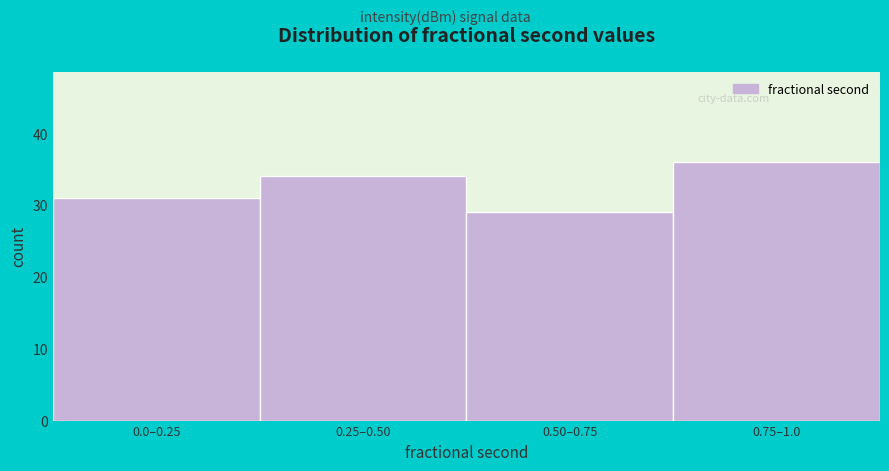

Reading right to left, extract all data points from this chart.

0.75–1.0=36	0.50–0.75=29	0.25–0.50=34	0.0–0.25=31